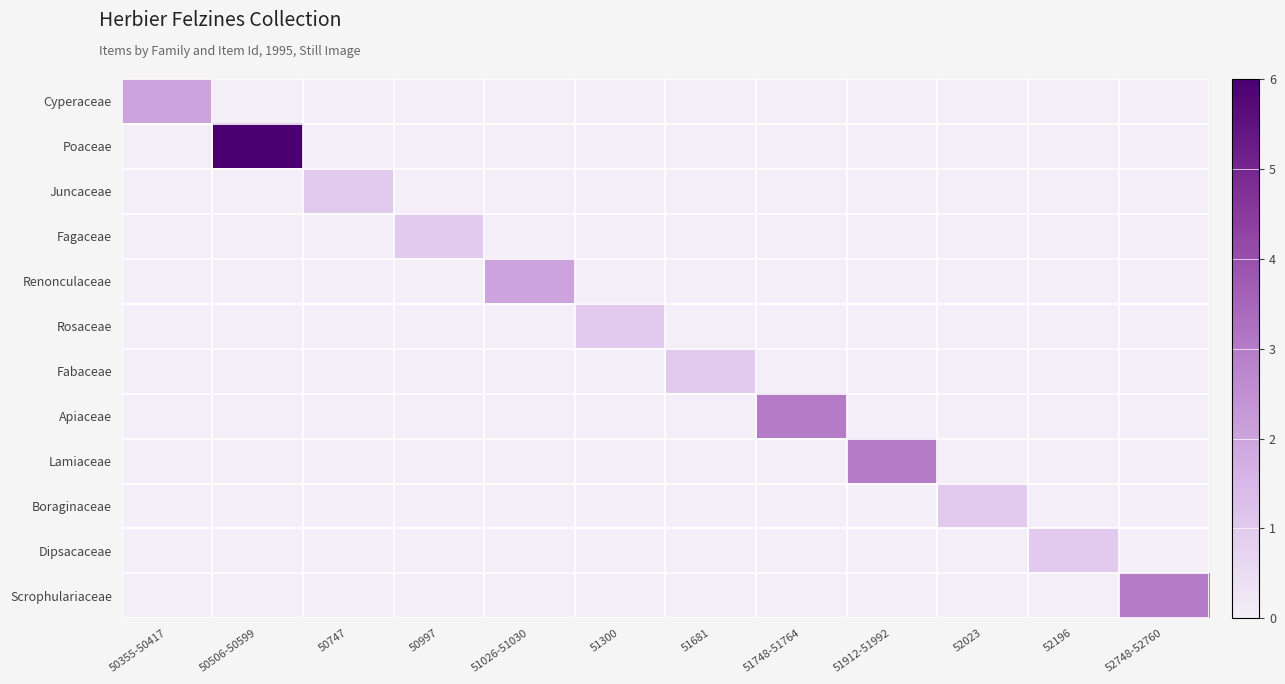

What is the difference between the highest and lowest values at 50506-50599?

6